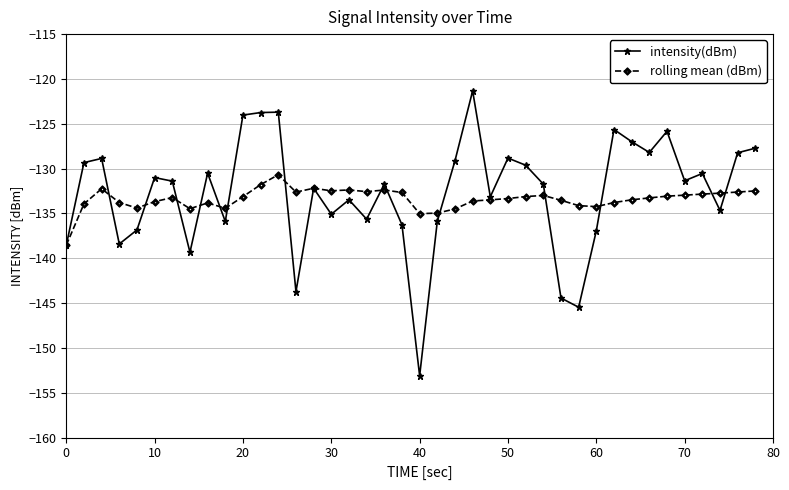

Which series has the largest range (max minus min)?

intensity(dBm)